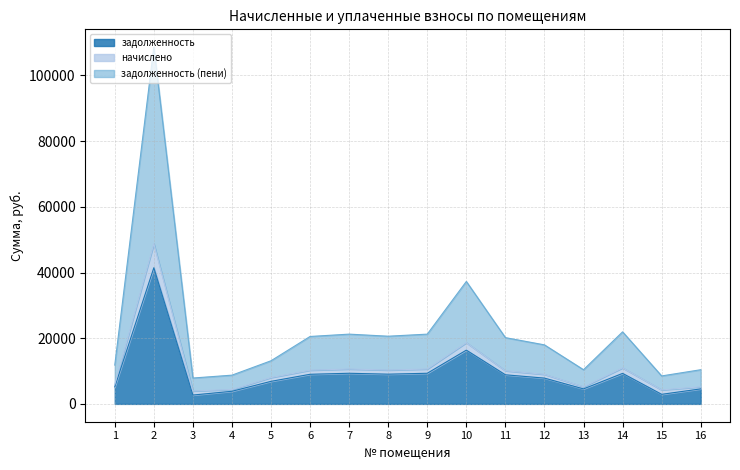

What is the value of the задолженность (пени) point at the 13th from the left?

5201.1